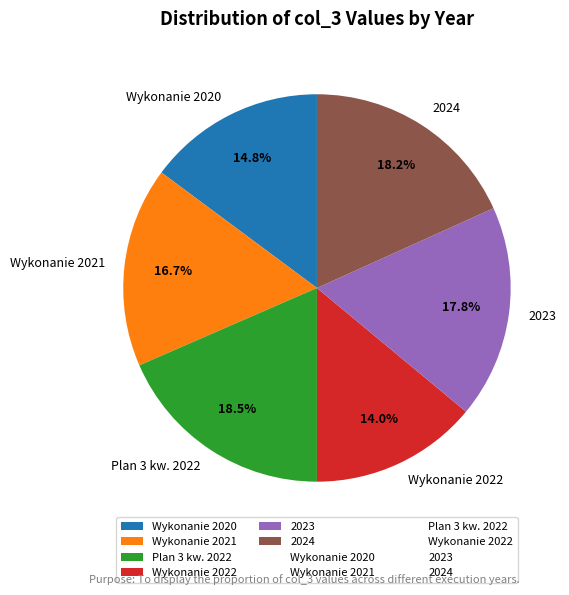

Is there any slice that represents more than half of the pie?

No